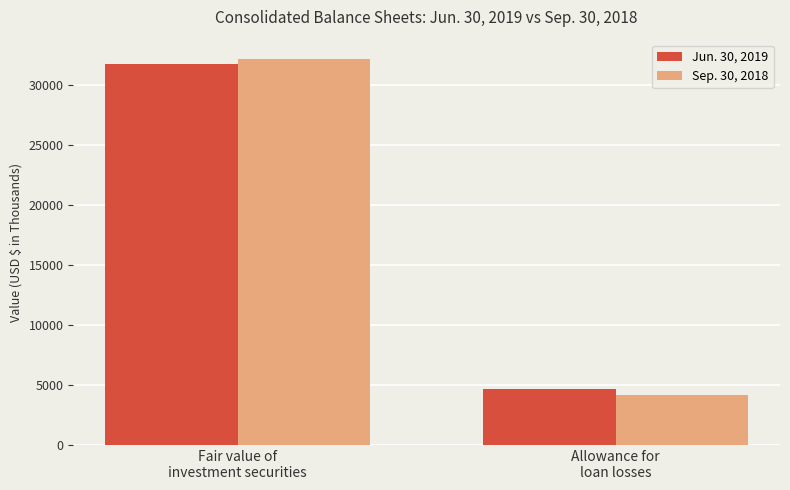

Reading left to right, what are all the values shown in this chart?

Jun. 30, 2019: Fair value of
investment securities=31771	Allowance for
loan losses=4693
Sep. 30, 2018: Fair value of
investment securities=32151	Allowance for
loan losses=4200